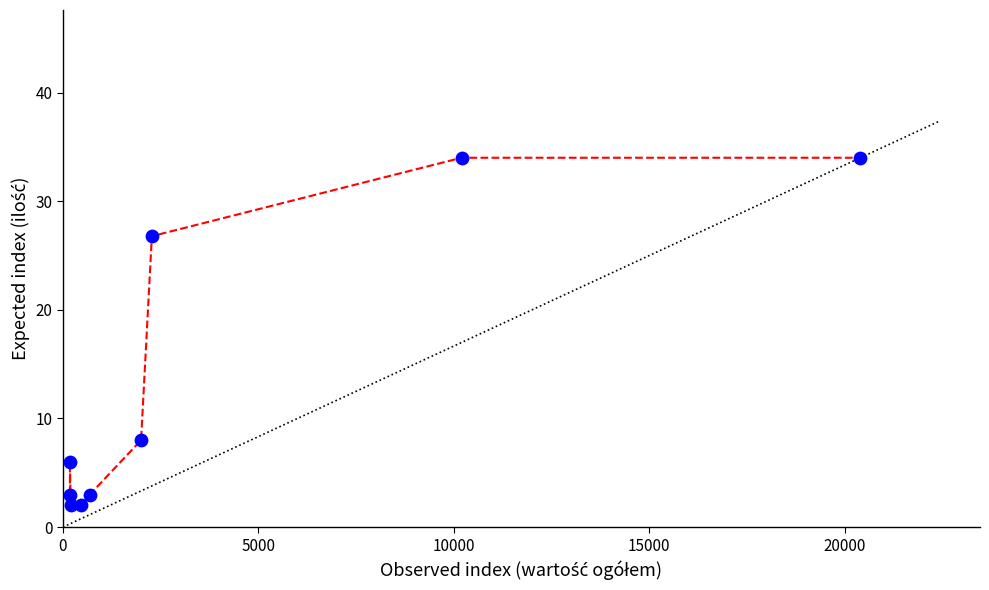

What is the range of X values (max minus min)?

20220.0